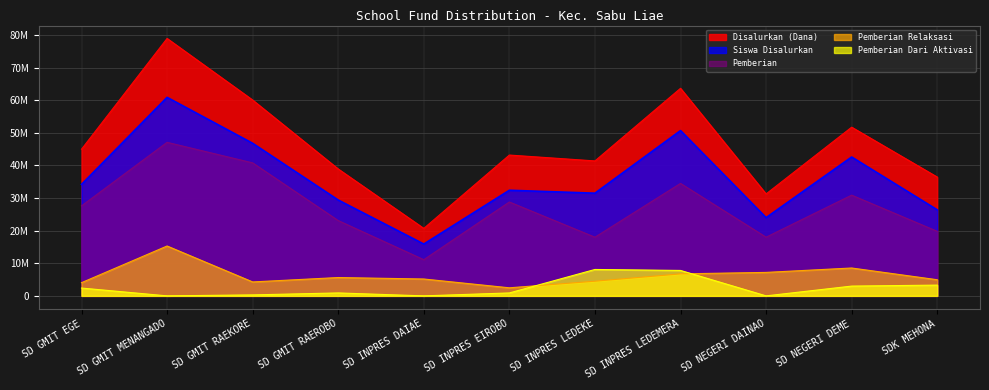

What is the spread (max minus min) of values at SD INPRES LEDEKE?

36900000